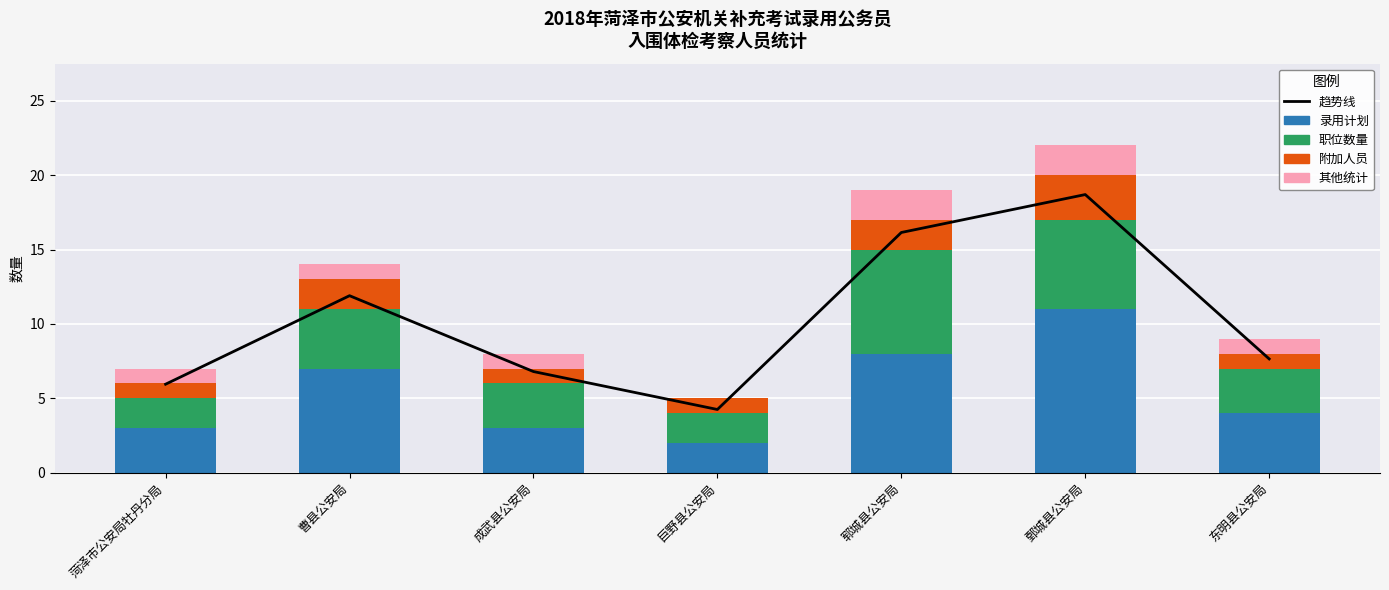

Which series has the largest range (max minus min)?

Base Salary (录用计划)